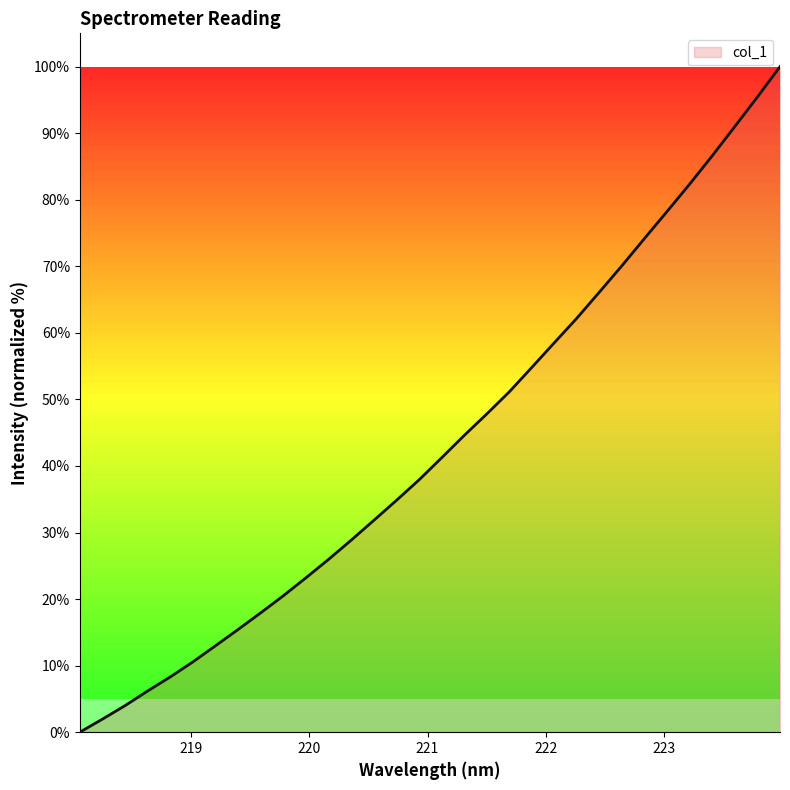

What is the maximum value shown in the chart?

100.0